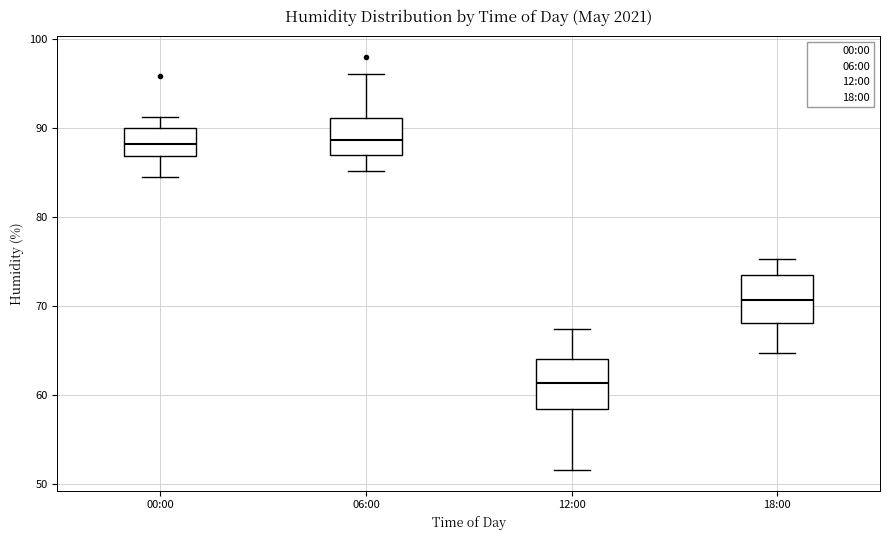

Where does the upper whisker of the box for 12:00 end on the y-axis? The values are not printed on the chart, so give them approximately, as read against the axis.

67